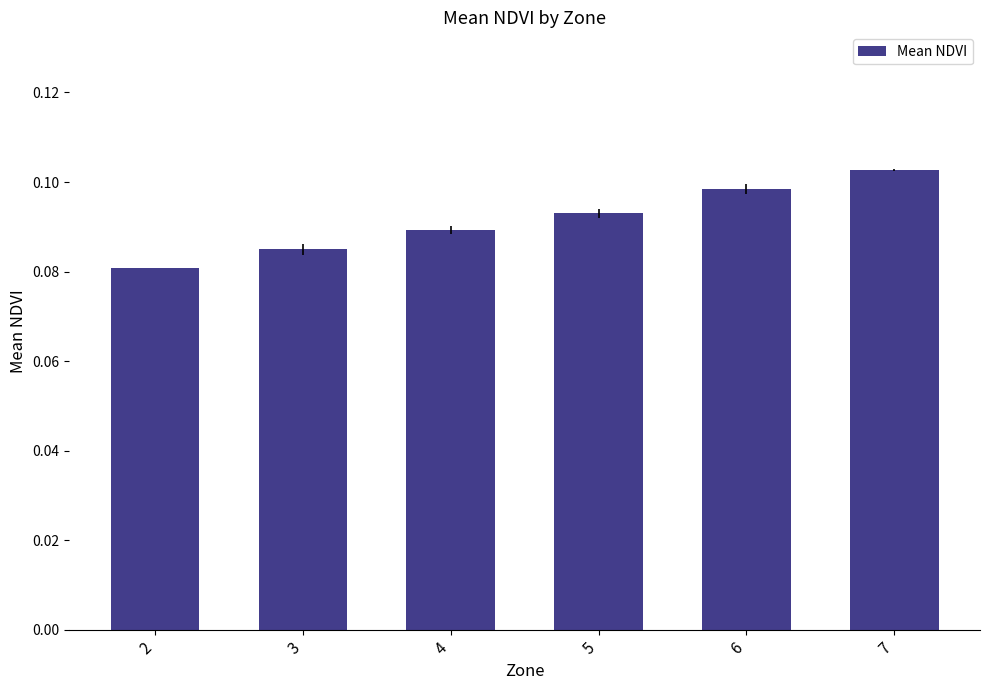

How many values are between 0 and 1?

6